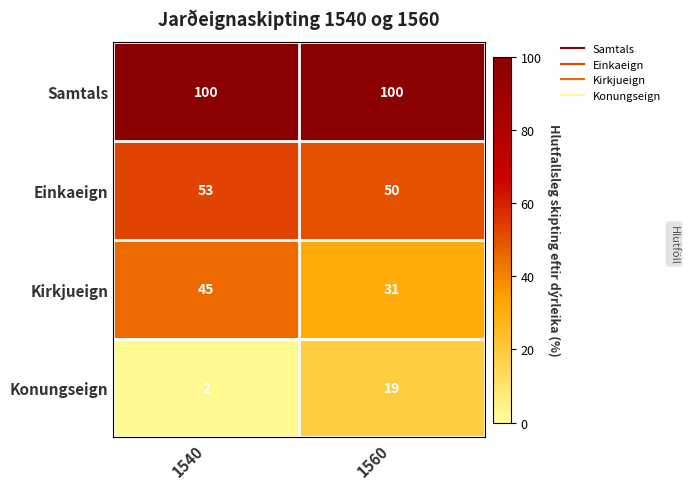

What is the difference between the Kirkjueign values at 1560 and 1540?

14